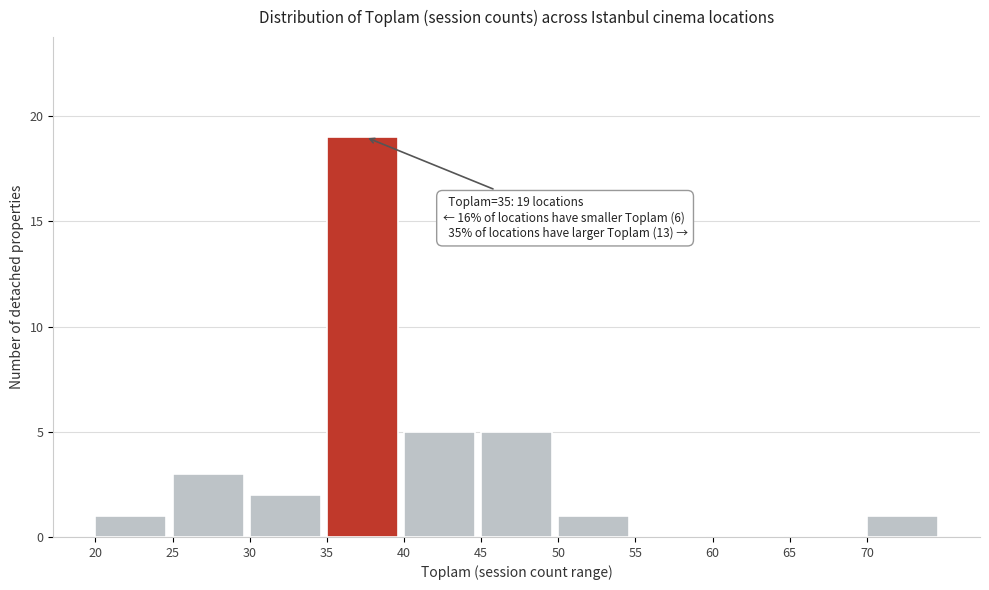

Which range on the x-axis has the tallest bar?

35 to 40